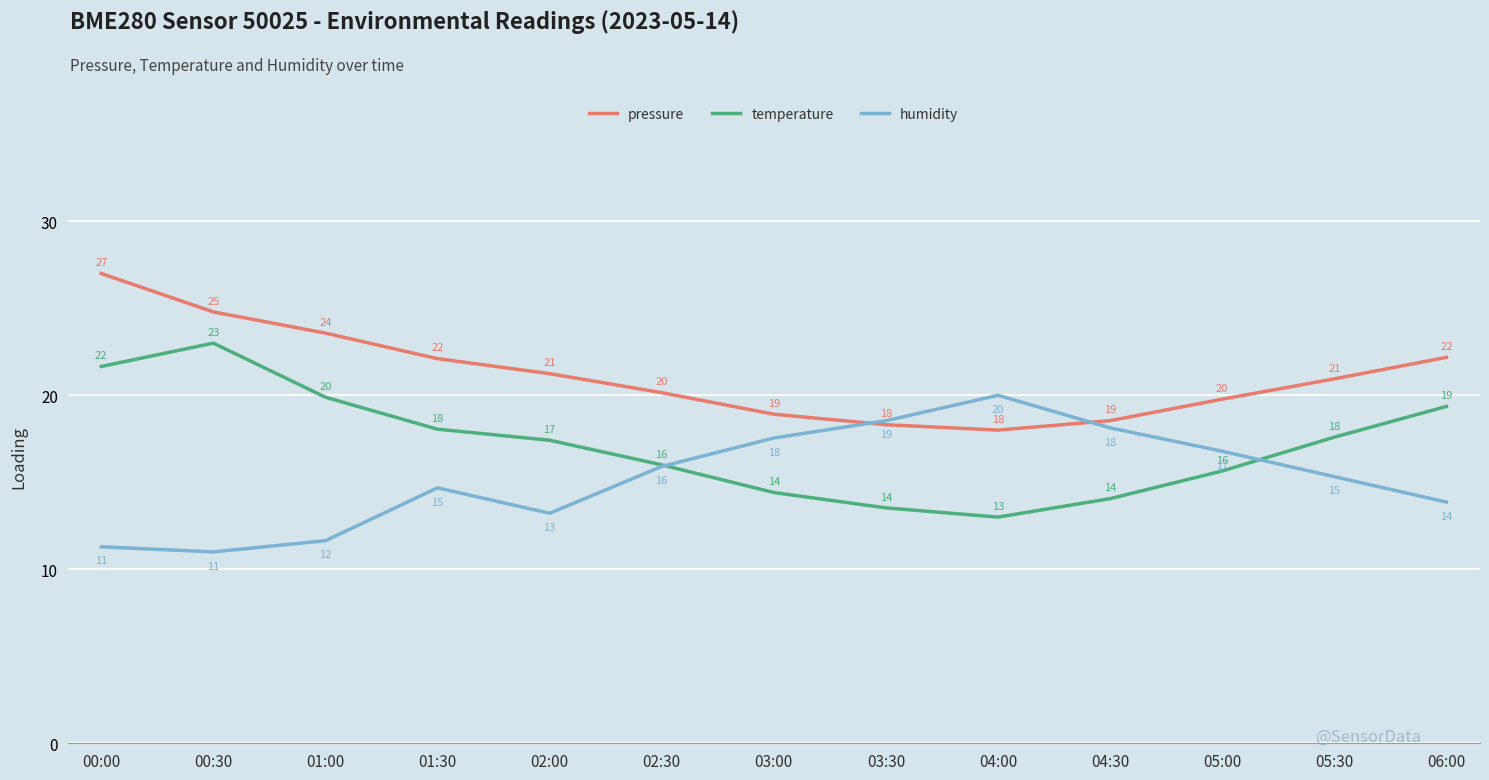

At which category does humidity reach its first local peak?

01:30